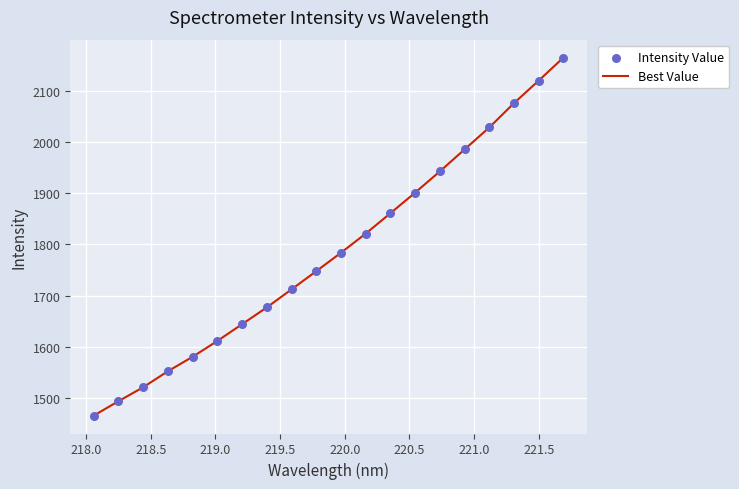

What is the difference between the maximum and minimum values?

699.1